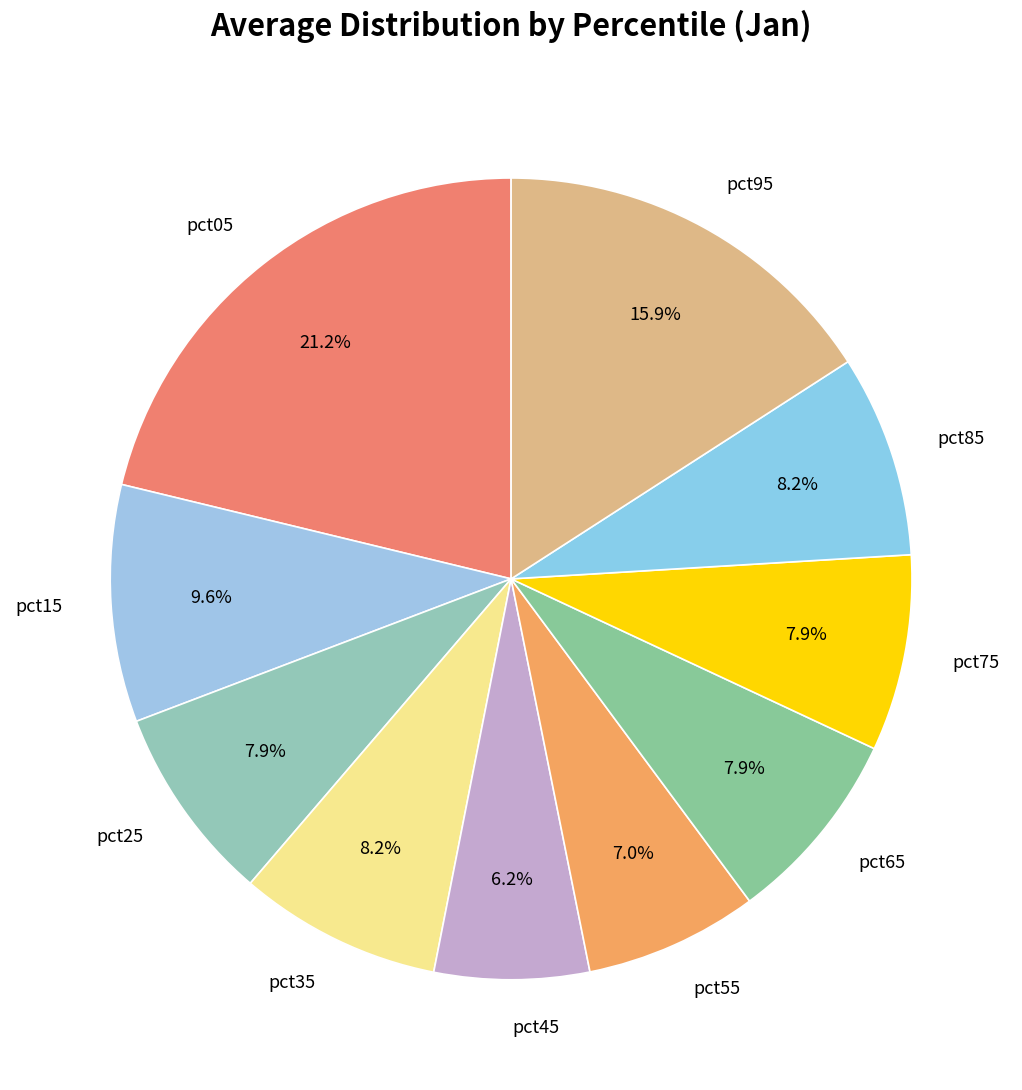

Which slice is the smallest?

pct45